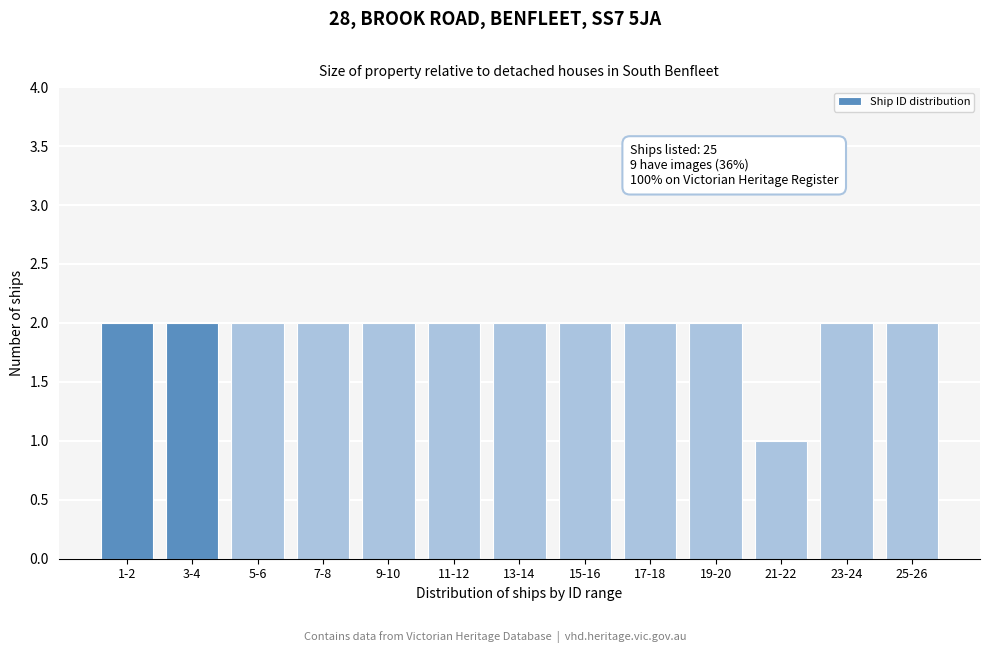

Reading left to right, list all the values displayed in this chart.

1-2=2	3-4=2	5-6=2	7-8=2	9-10=2	11-12=2	13-14=2	15-16=2	17-18=2	19-20=2	21-22=1	23-24=2	25-26=2